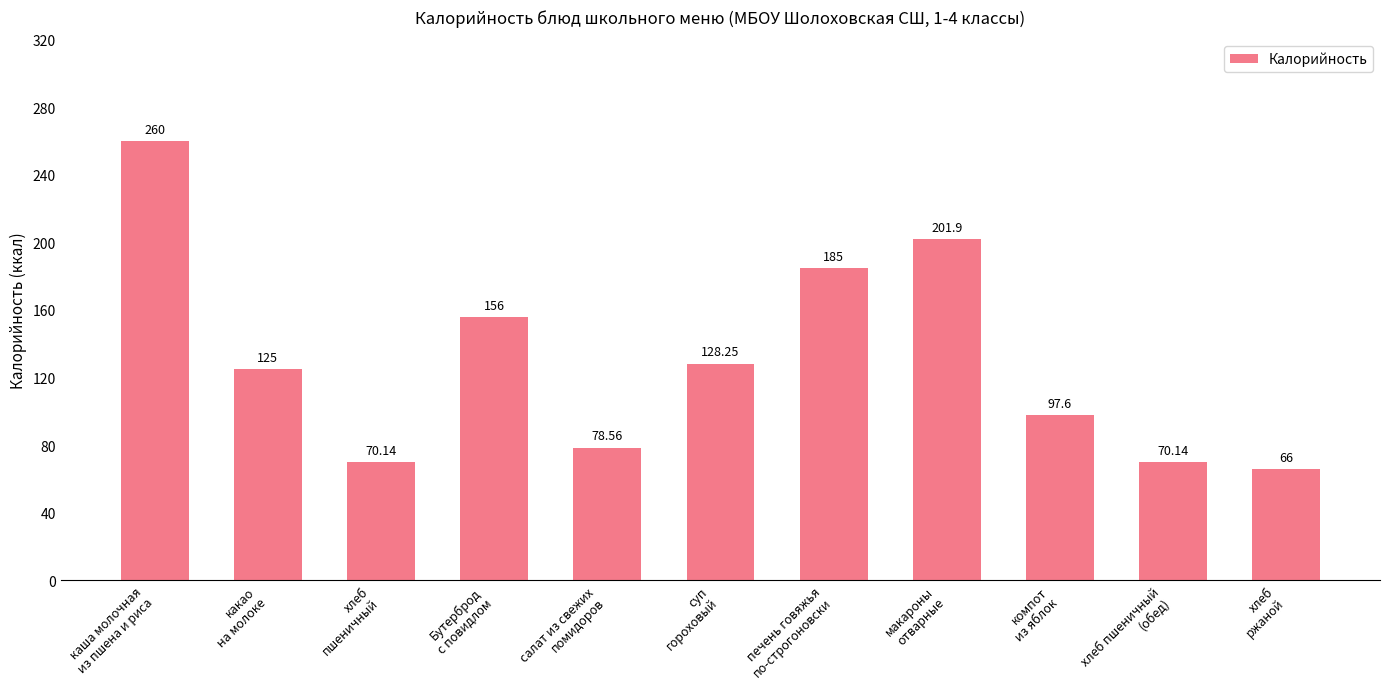

What is the change in value from какао
на молоке to компот
из яблок?

-27.4